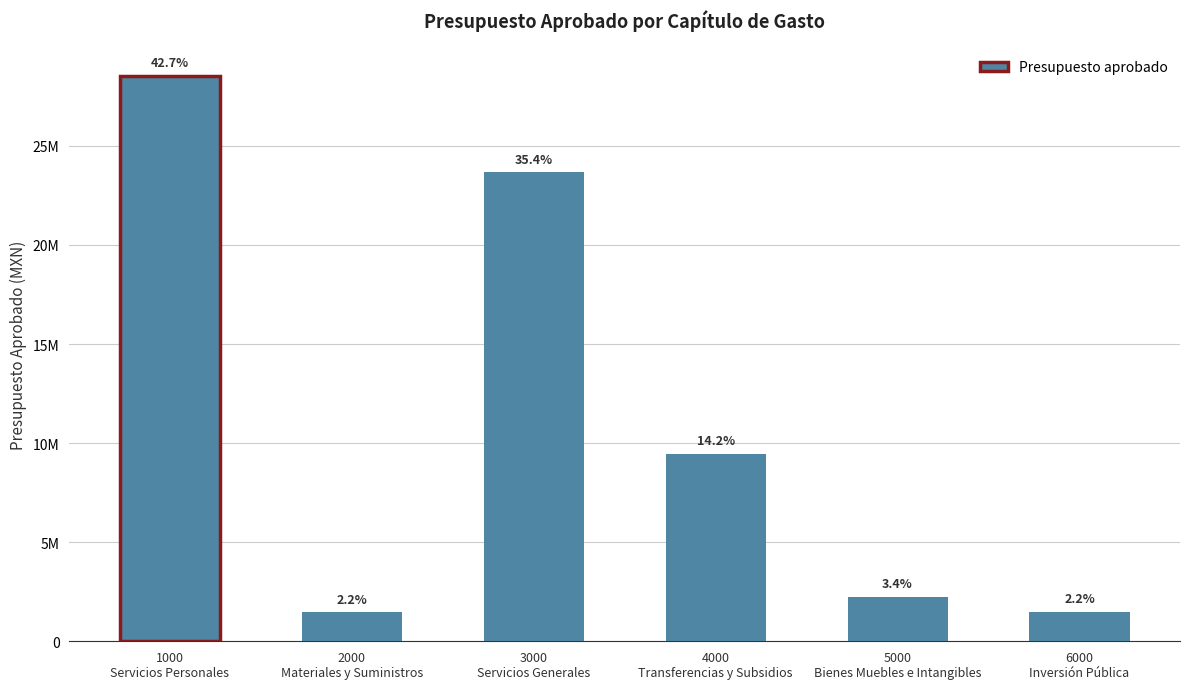

Rank the categories by value from highest to lowest.

1000
Servicios Personales, 3000
Servicios Generales, 4000
Transferencias y Subsidios, 5000
Bienes Muebles e Intangibles, 6000
Inversión Pública, 2000
Materiales y Suministros